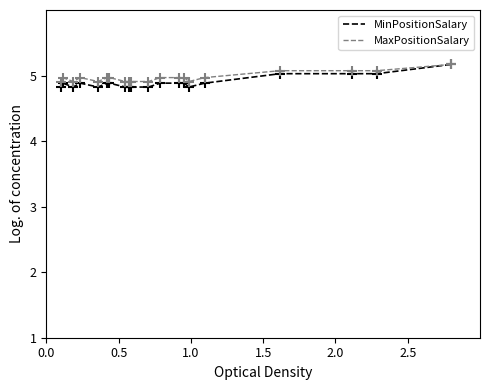

In MinPositionSalary, how many points are lower than both neighbors (excluding endpoints)?

3